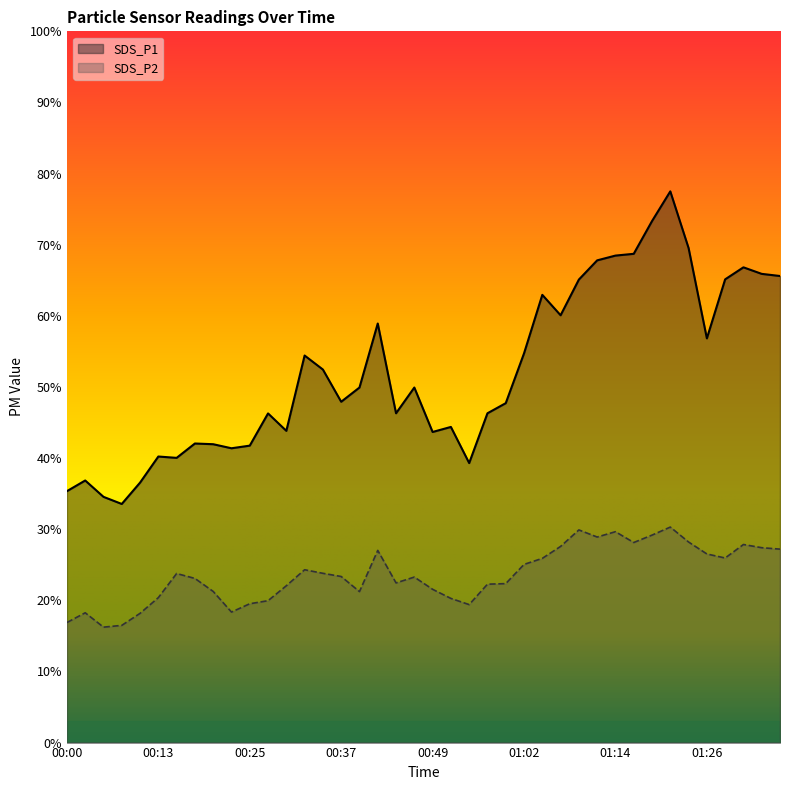

Reading right to left, extract all data points from this chart.

SDS_P1: 65.6	65.9	66.8	65.1	56.8	69.5	77.5	73.3	68.7	68.5	67.8	65.1	60.1	63.0	54.7	47.7	46.3	39.3	44.4	43.7	49.9	46.3	58.9	49.9	47.9	52.5	54.4	43.8	46.3	41.8	41.4	42.0	42.0	40.0	40.2	36.5	33.5	34.5	36.9	35.4
SDS_P2: 27.2	27.4	27.9	25.9	26.5	28.2	30.3	29.2	28.1	29.6	28.9	29.9	27.6	25.9	25.1	22.4	22.3	19.4	20.3	21.6	23.3	22.4	27.0	21.2	23.4	23.8	24.3	22.1	19.9	19.5	18.4	21.2	23.1	23.8	20.4	18.2	16.5	16.2	18.2	16.9